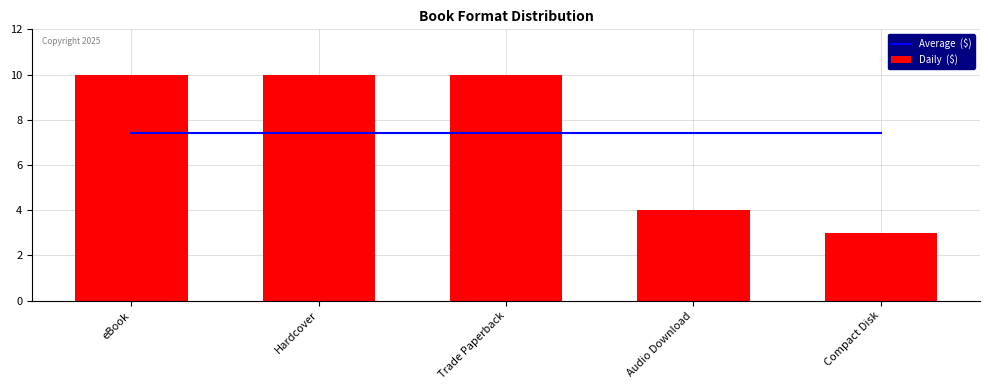

What is the spread (max minus min) of values at eBook?

2.6